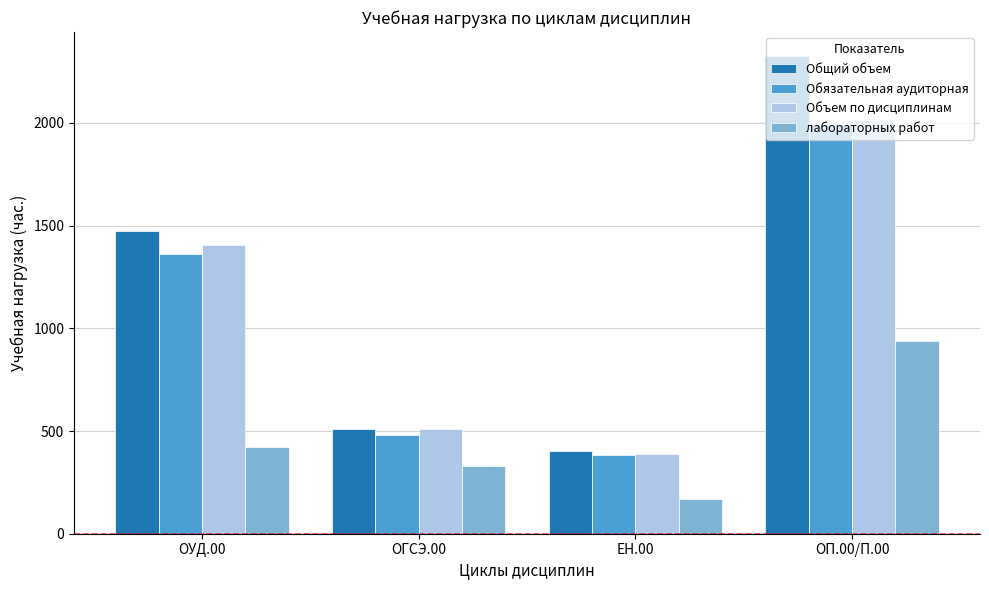

Which series changed the most between ОГСЭ.00 and ОП.00/П.00?

Общий объем